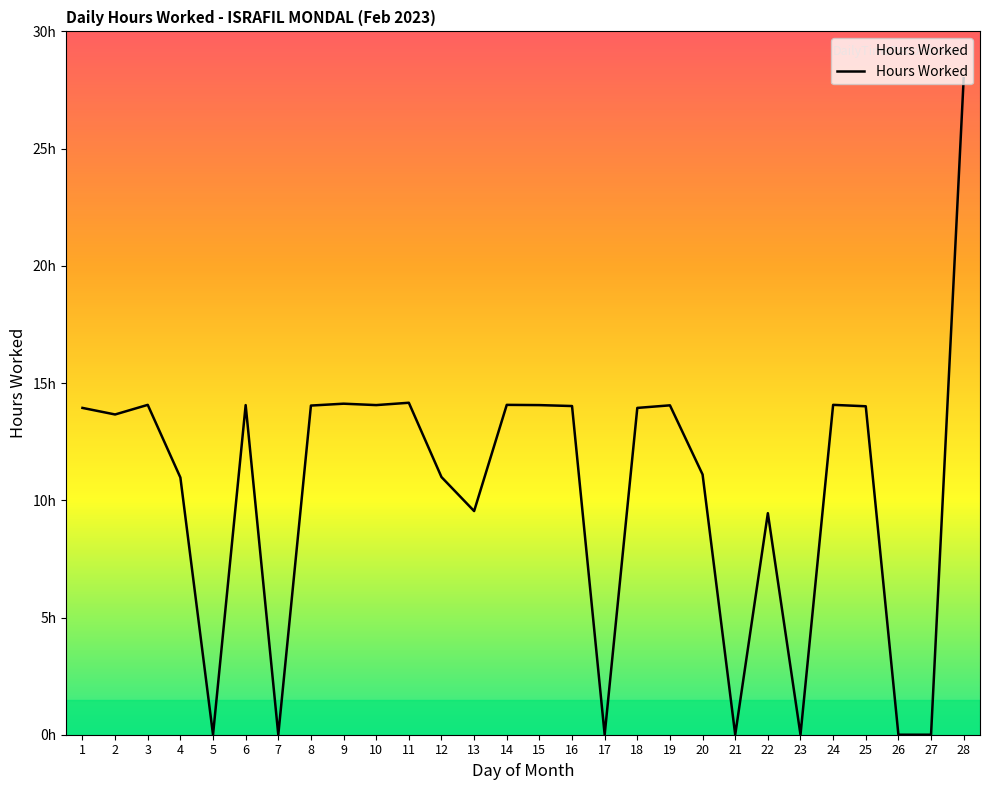

Is this an area chart (filled region under the line)?

No